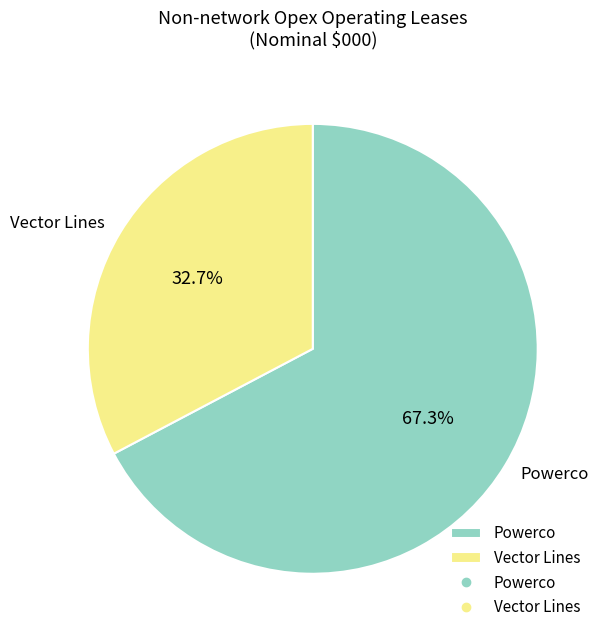

What is the total percentage of Powerco and Vector Lines?

100.0%